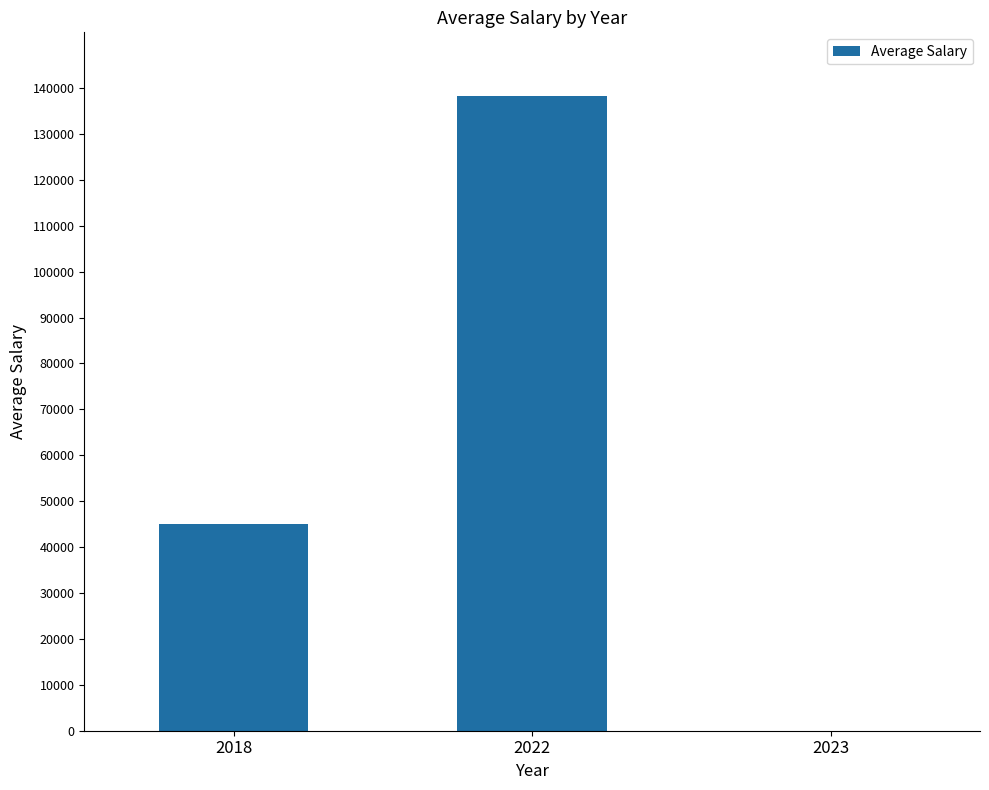

What is the sum of all values?

183311.2